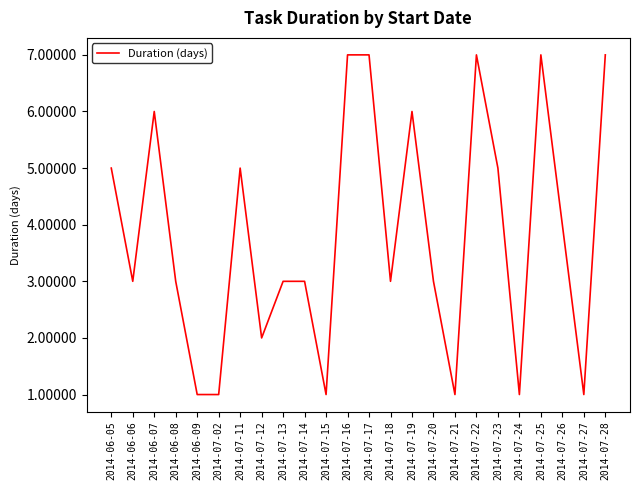

Between 2014-07-12 and 2014-07-14, which is larger?

2014-07-14